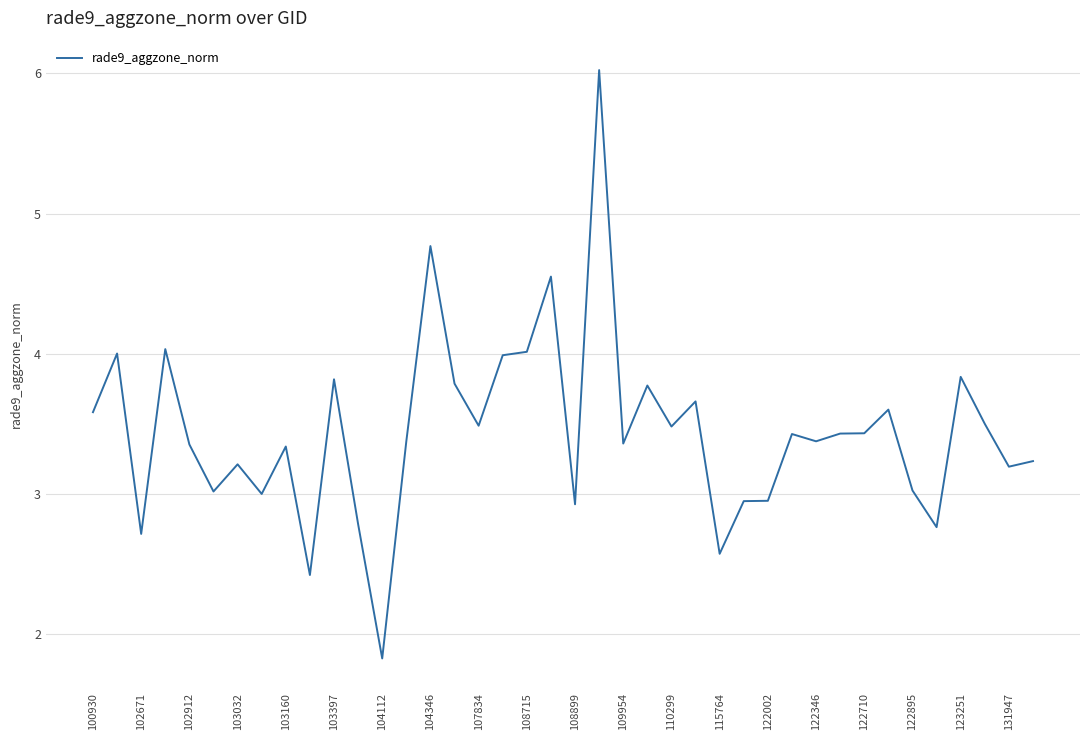

Does the chart have visible grid lines?

Yes